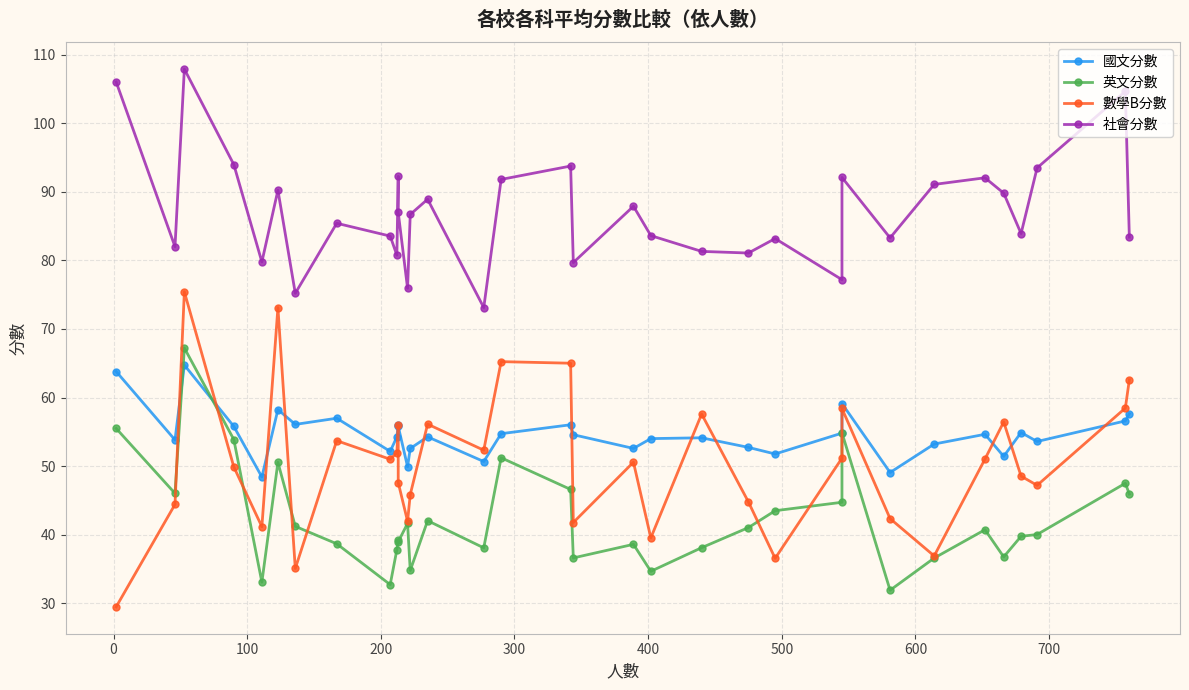

How many categories are shown in the chart?

34